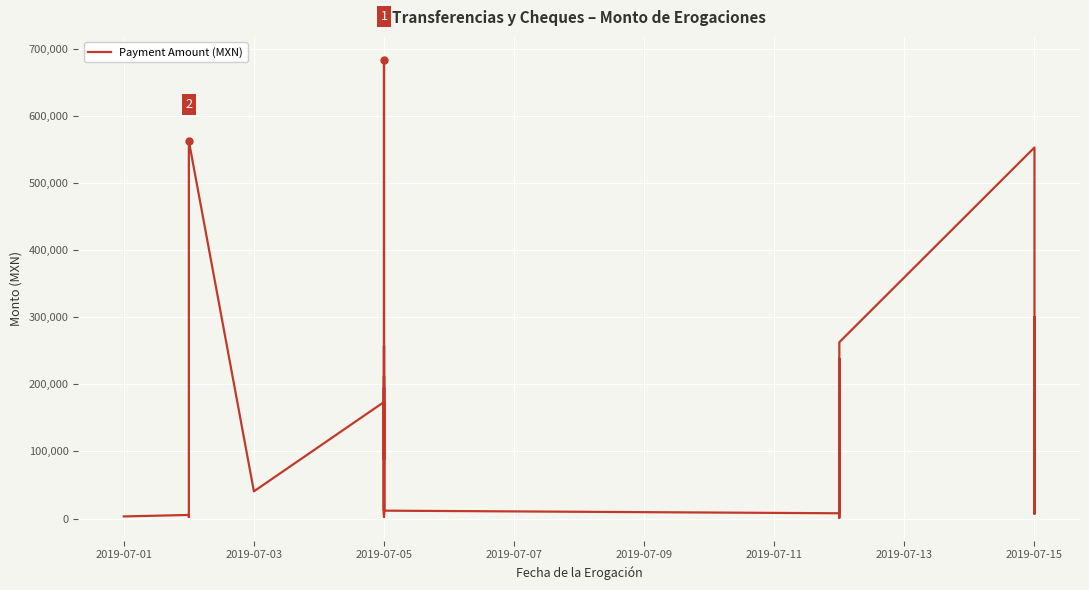

How many distinct data groups are displayed?

1